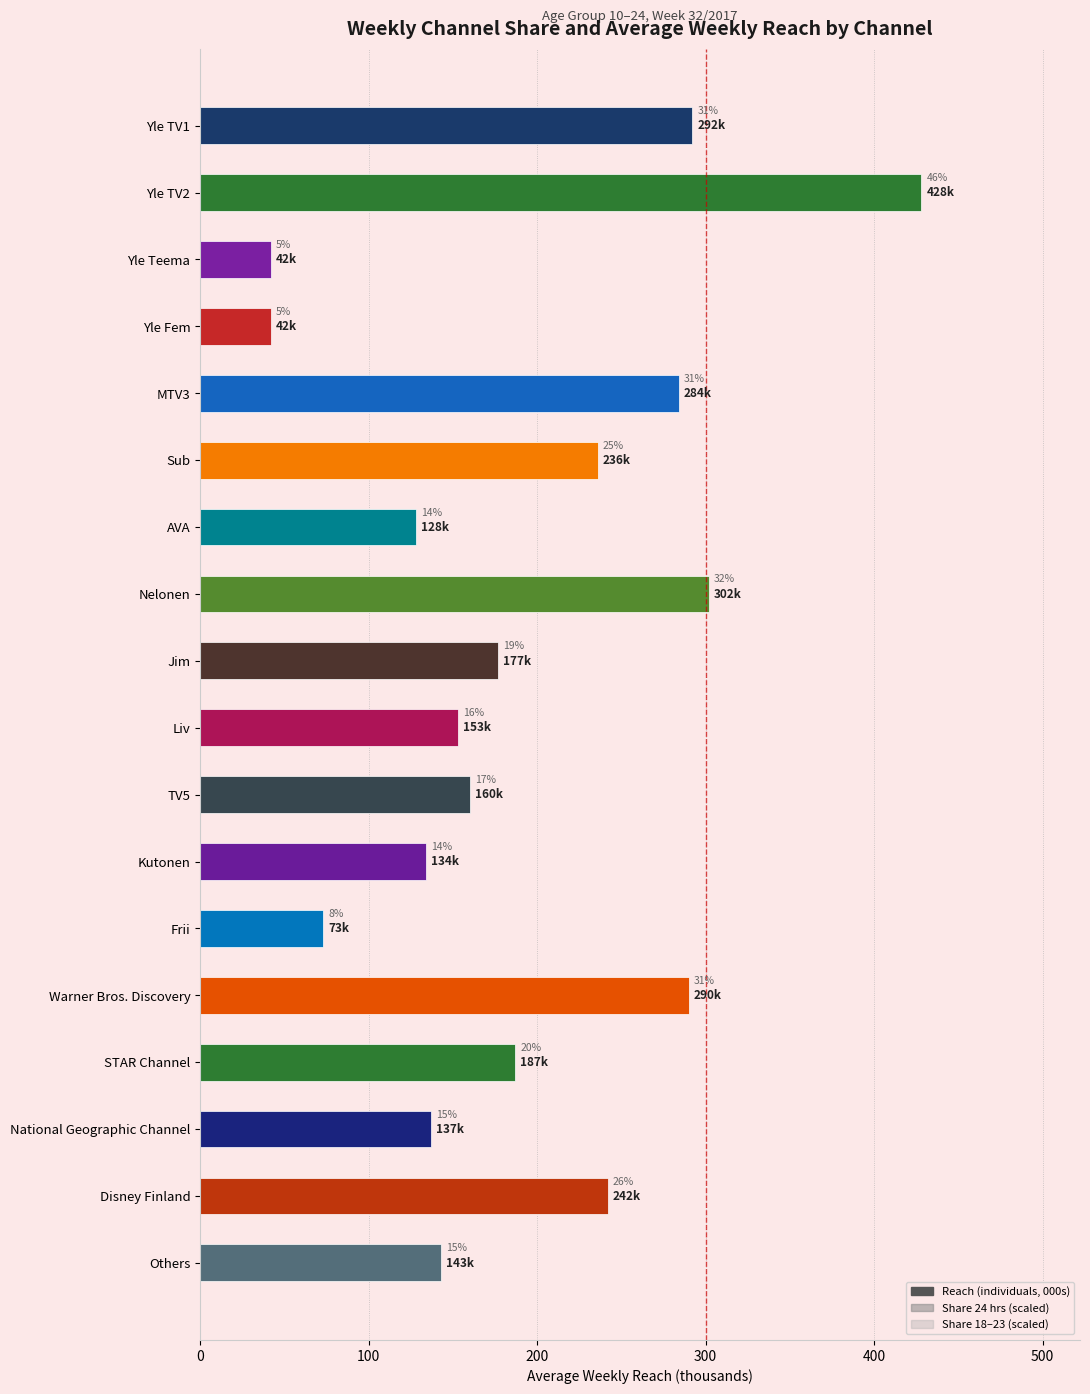

Count the number of data series in this chart.

3